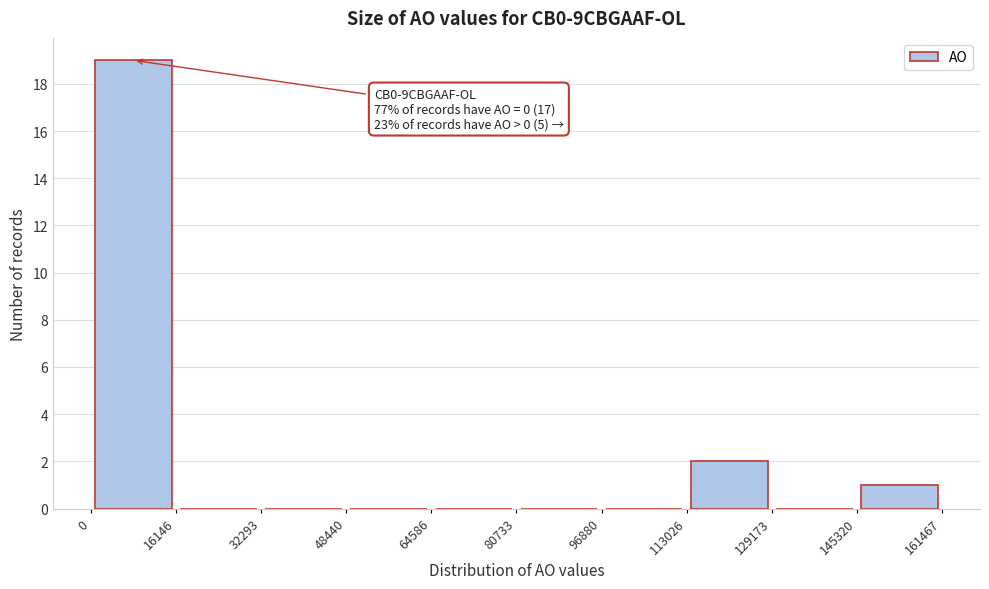

Which range on the x-axis has the tallest bar?

0 to 16146